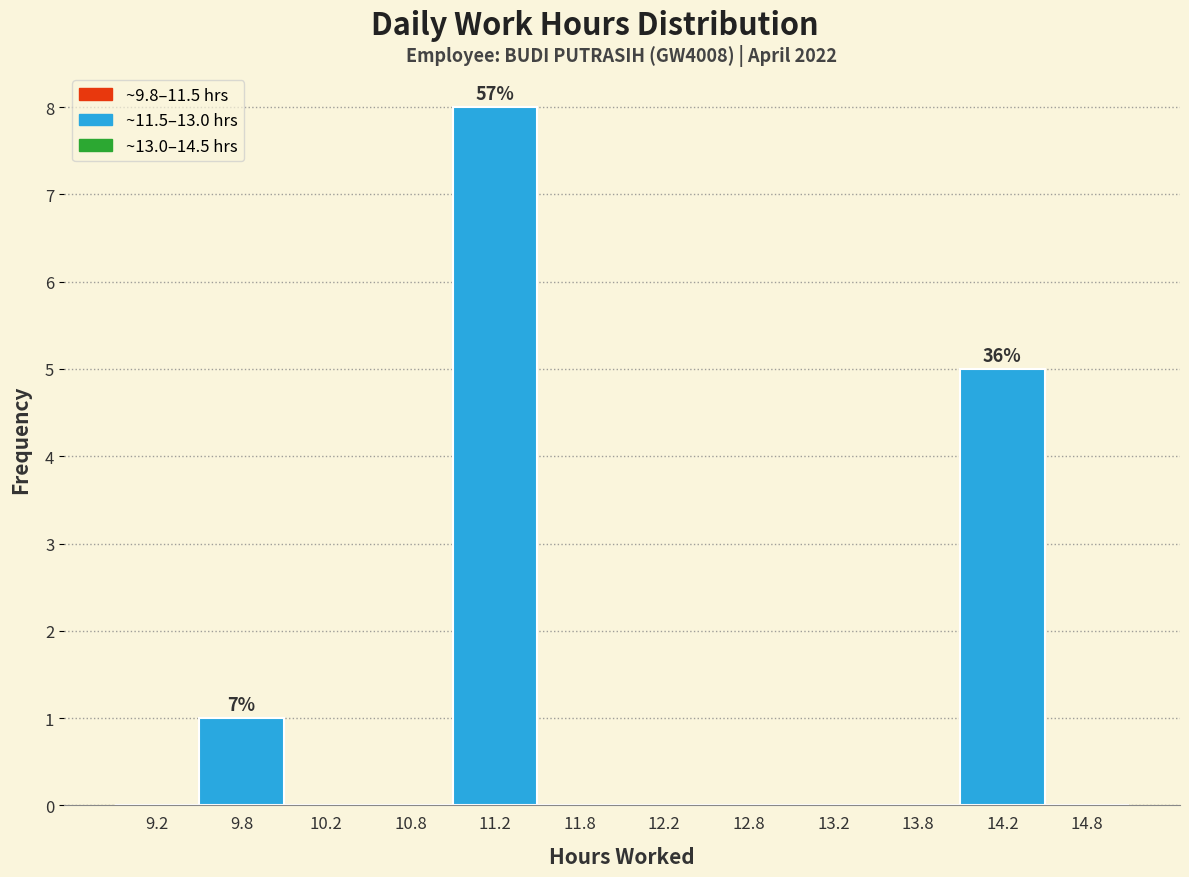

Which range on the x-axis has the tallest bar?

11.0 to 11.5